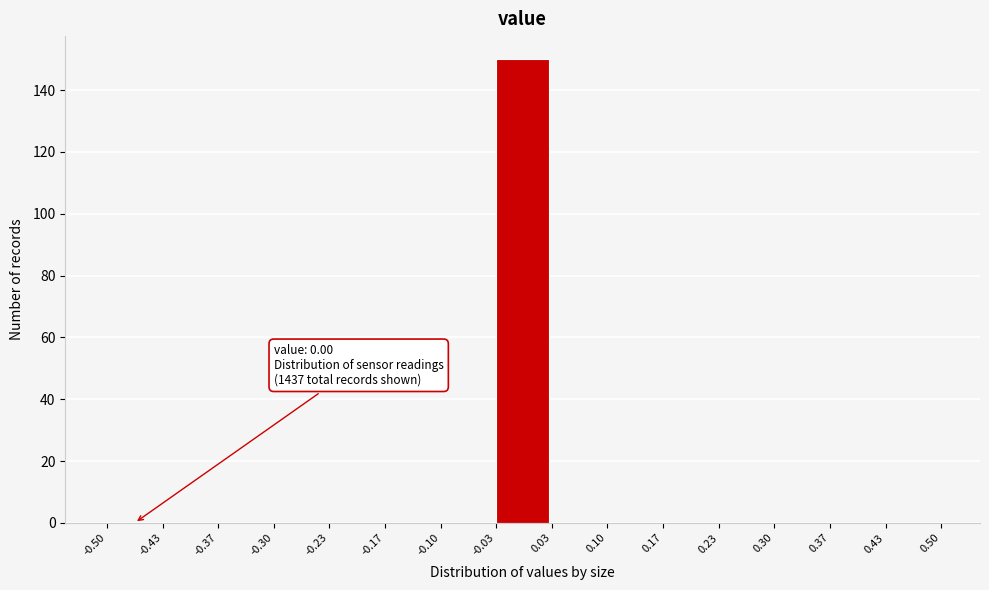

Over which range of the x-axis is the bar tallest?

-0.03 to 0.03